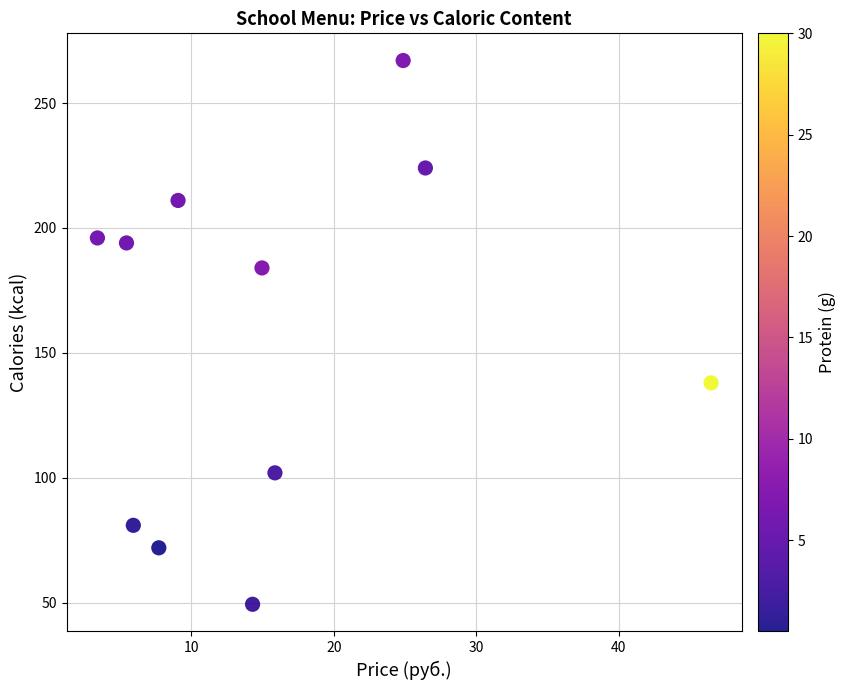

What Y value in the scatter plot is closest to 158?

138.0